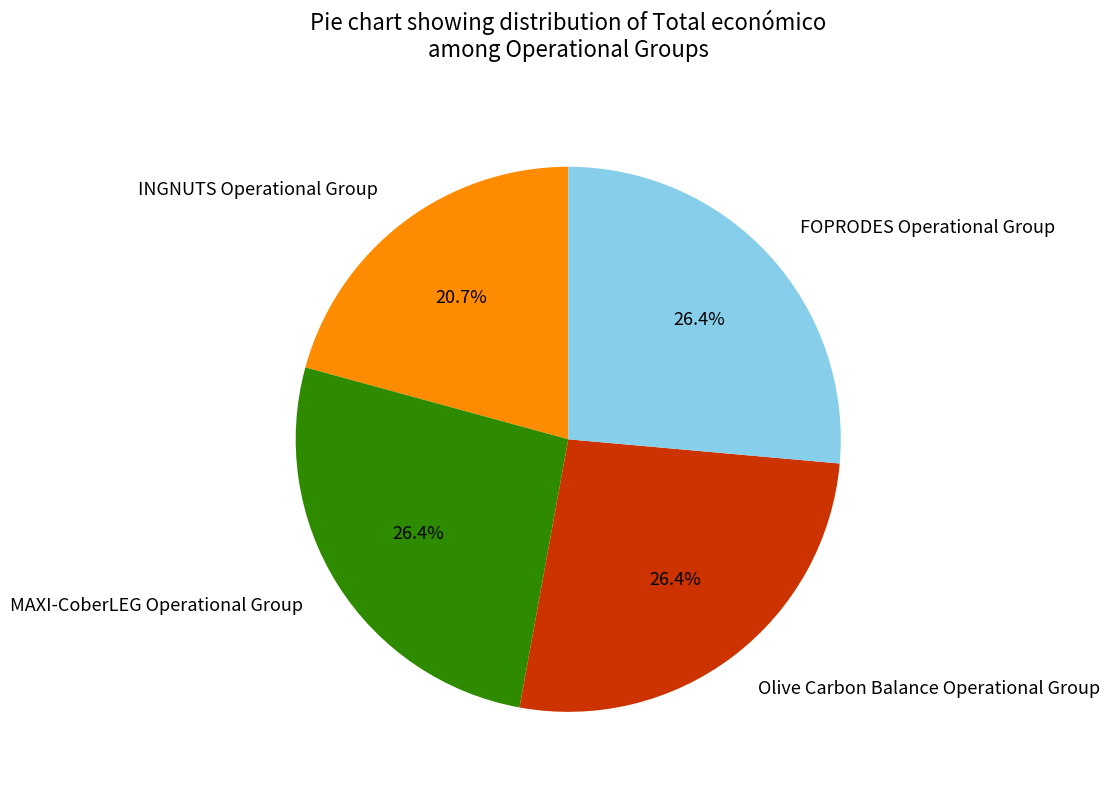

What portion of the pie excludes Olive Carbon Balance Operational Group?

73.6%